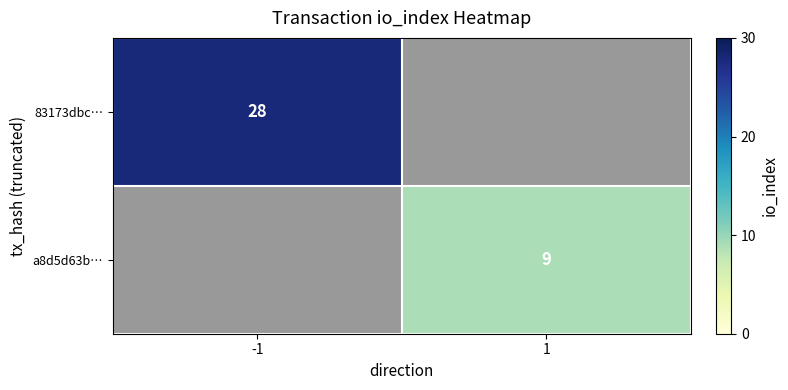

True or false: 83173dbc… has a value of 28 at -1.

True